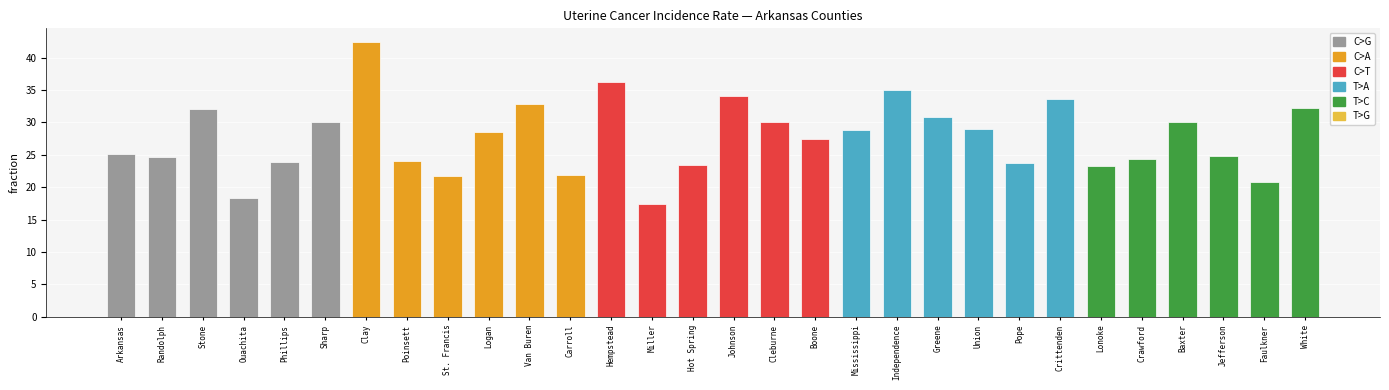

What is the difference between the maximum and minimum values?

25.0